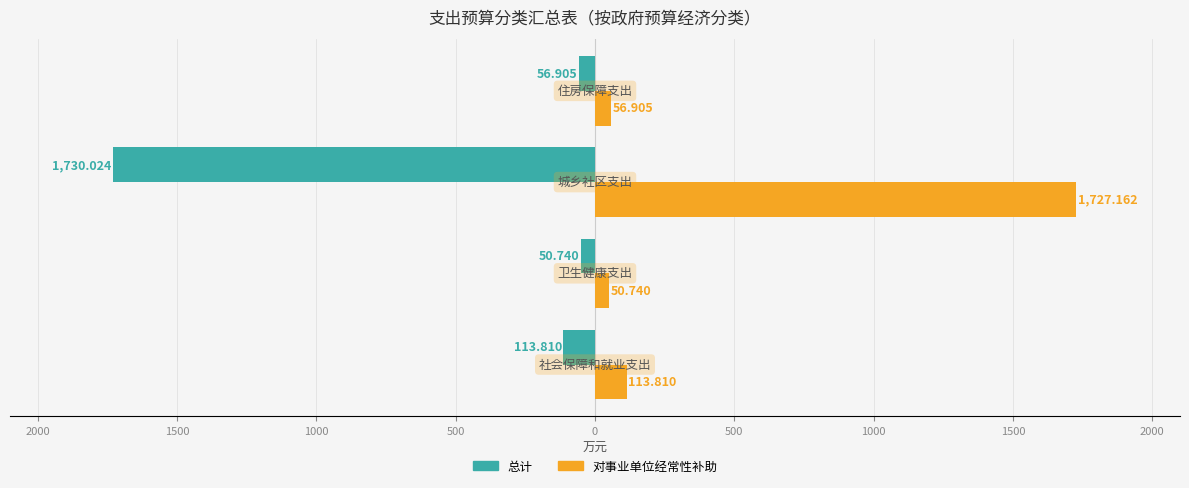

Reading right to left, what are all the values shown in this chart?

总计: 500=-56.9	1000=-1730.0	1500=-50.7	2000=-113.8
对事业单位经常性补助: 500=56.9	1000=1727.2	1500=50.7	2000=113.8